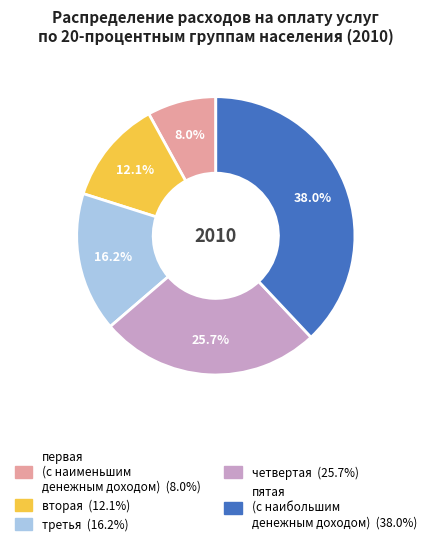

Between четвертая and третья, which is larger?

четвертая